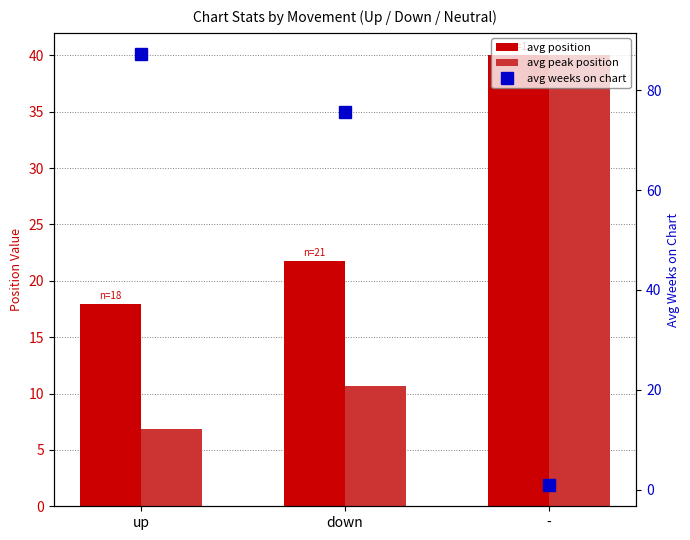

What is the difference between the maximum and minimum values in the avg peak position series?

33.2